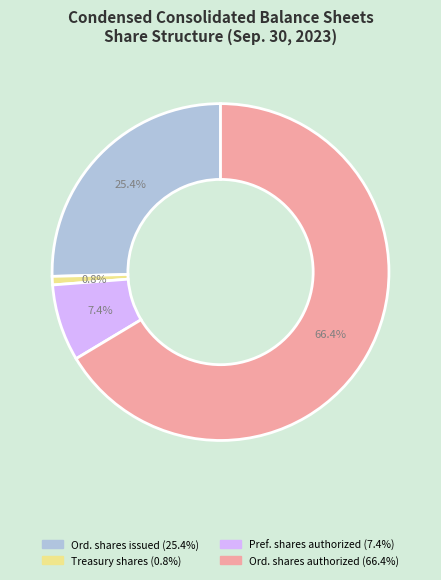

Does any single category account for the majority?

Yes